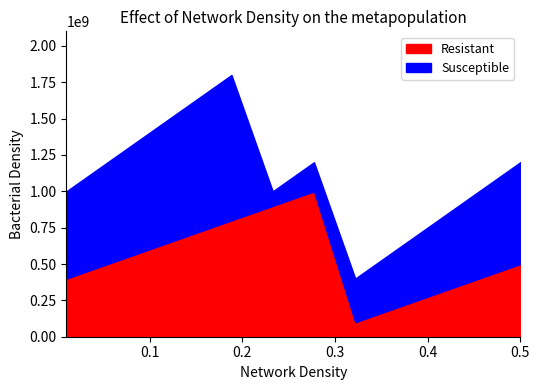

True or false: Resistant and Susceptible cross at least once.

True